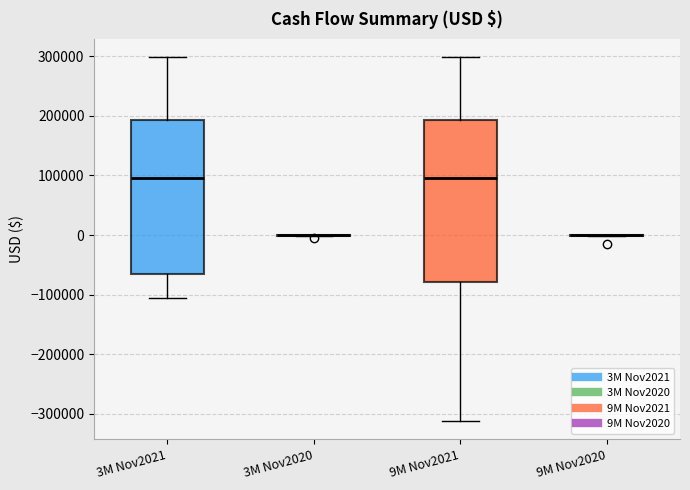

Comparing the boxes themselves (not the whiskers), which one is the tallest?

9M Nov2021